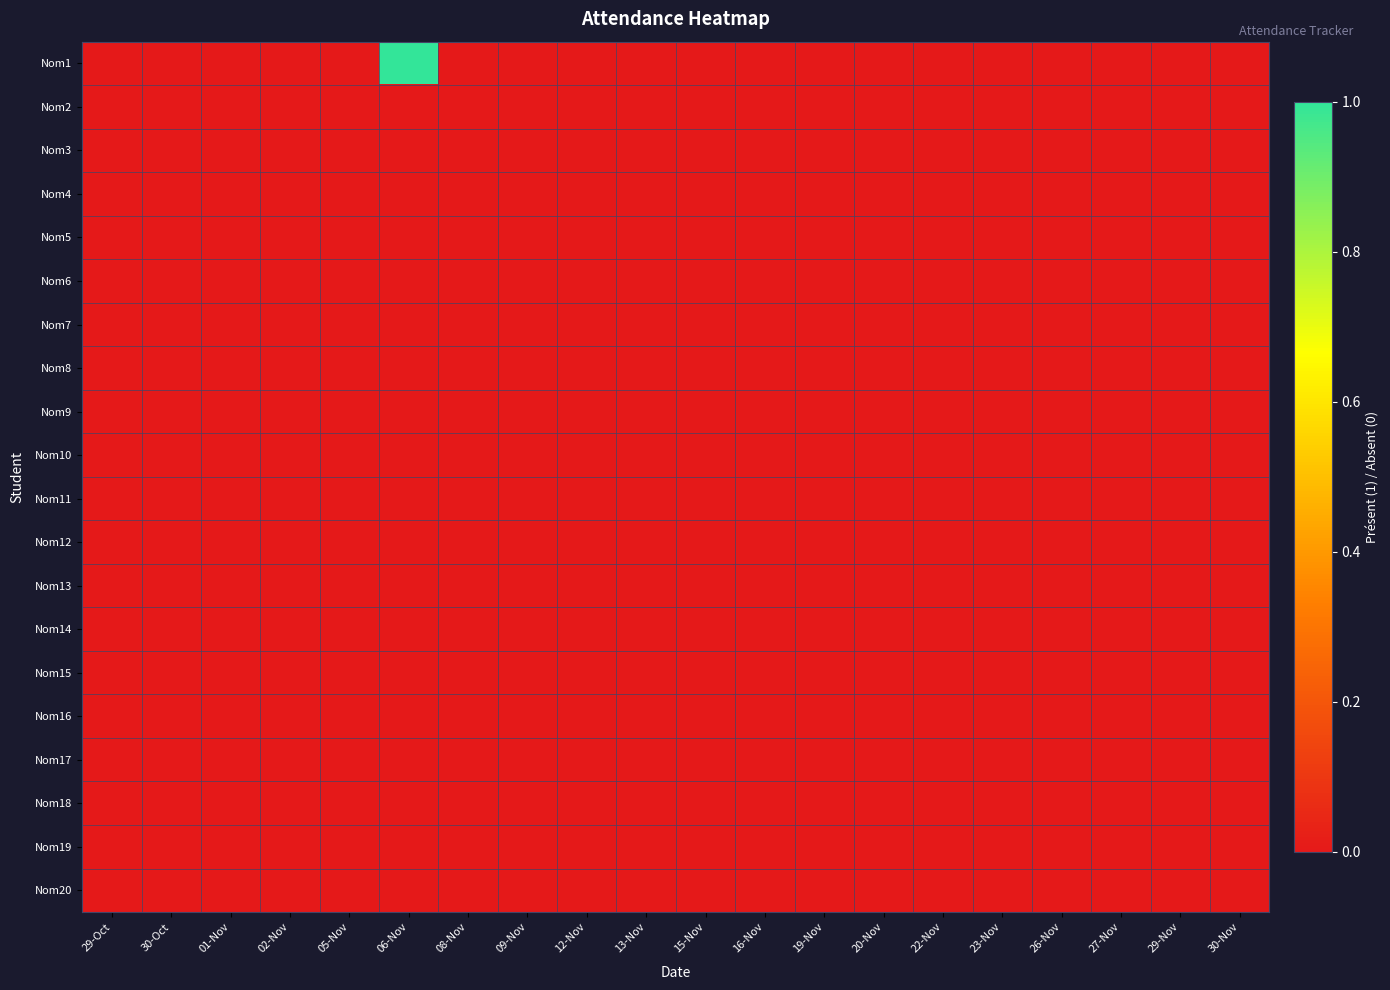

At which category does the chart reach its peak across all series?

06-Nov